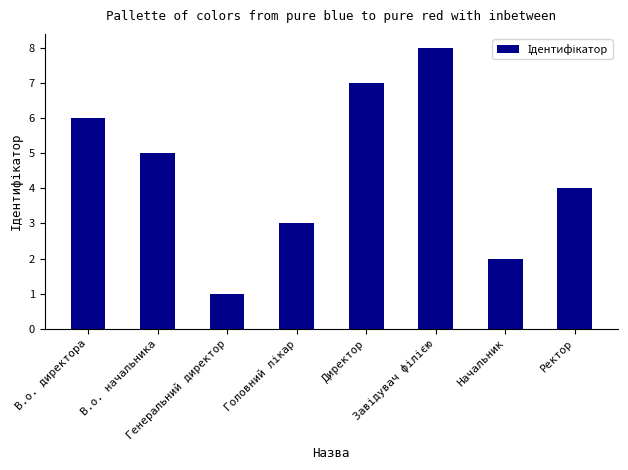

Reading left to right, list all the values displayed in this chart.

6	5	1	3	7	8	2	4